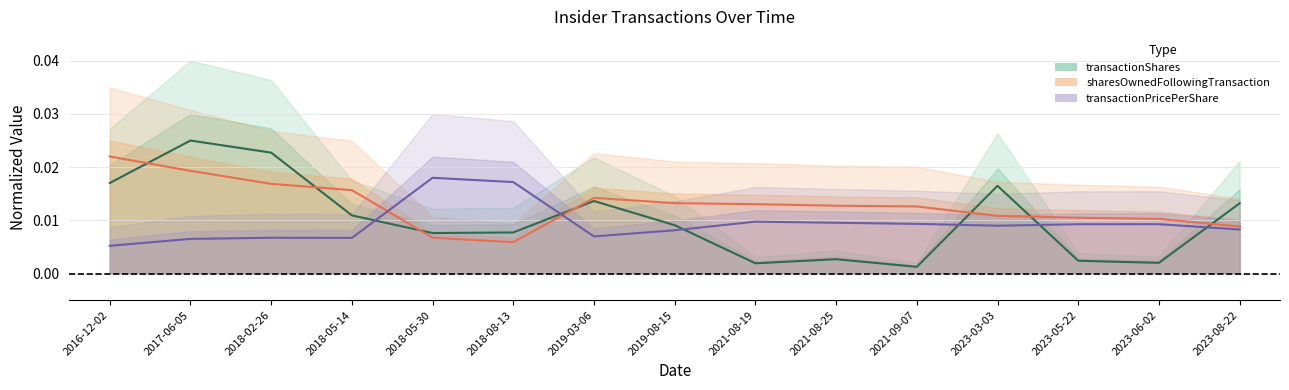

What position from the left is 2018-05-30?

5